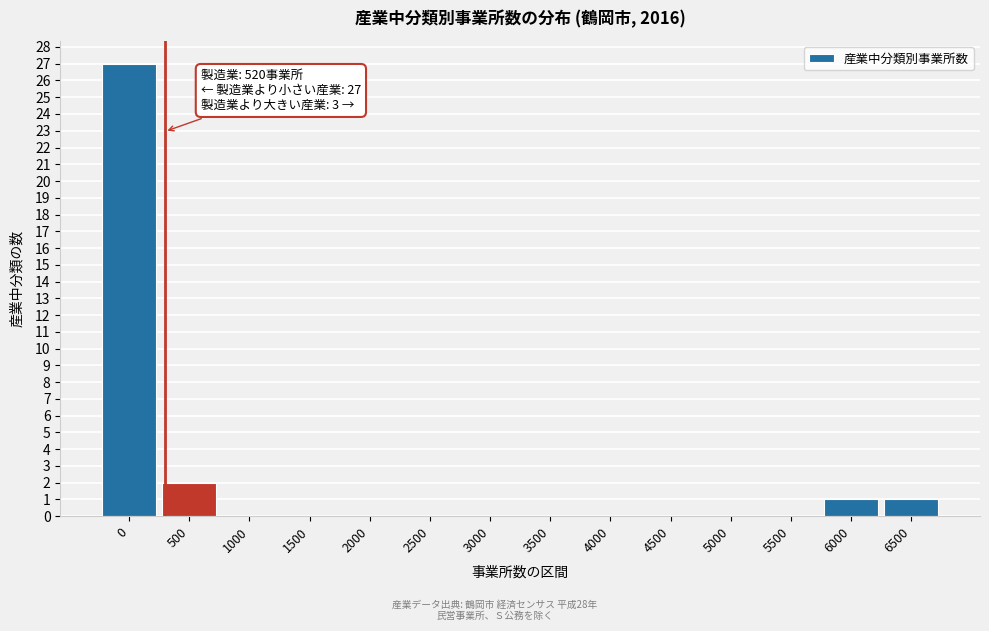

Reading right to left, what are all the values shown in this chart?

6500=1	6000=1	5500=0	5000=0	4500=0	4000=0	3500=0	3000=0	2500=0	2000=0	1500=0	1000=0	500=2	0=27